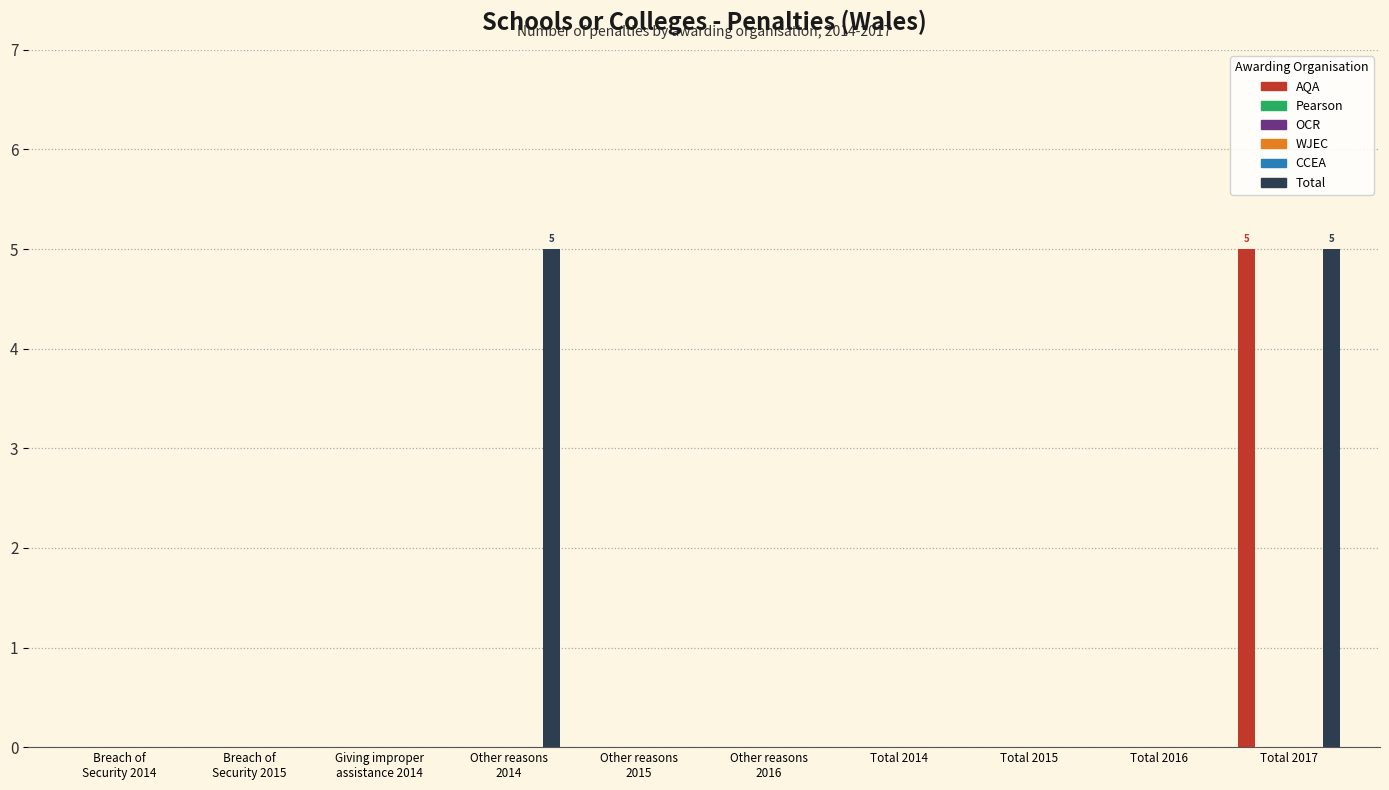

What is the label of the 9th bar from the right?

Breach of
Security 2015